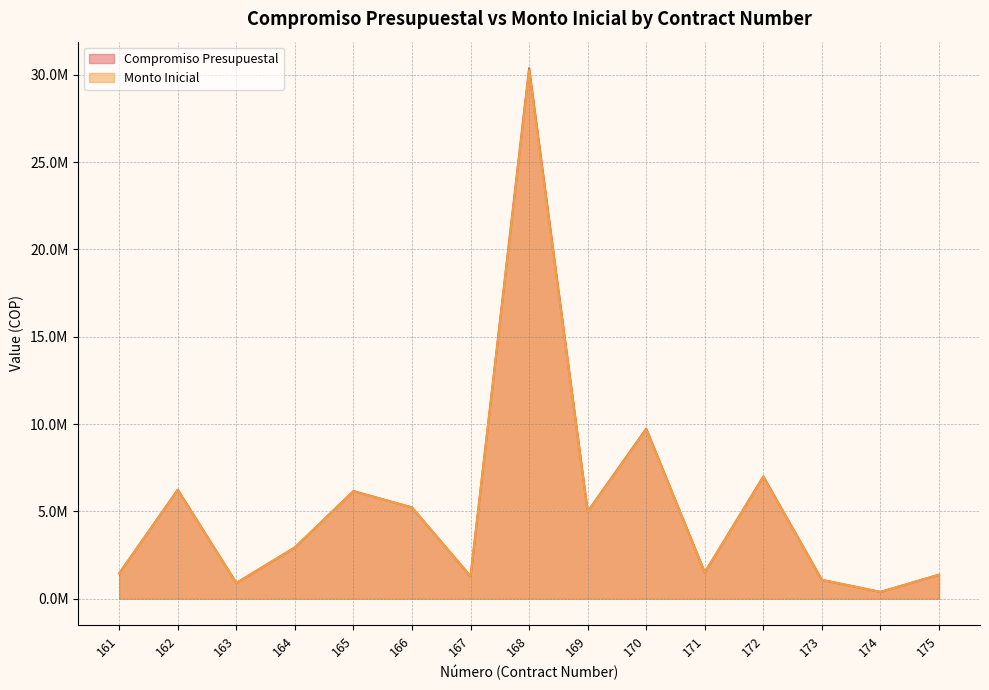

How many series are shown in this chart?

2